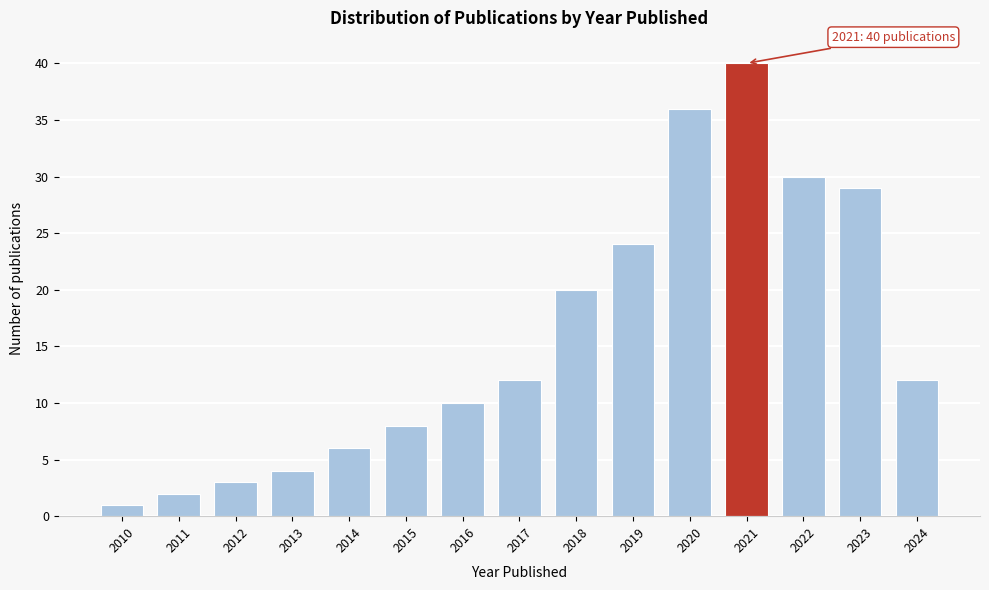

Reading left to right, transcribe all the data shown in this chart.

1	2	3	4	6	8	10	12	20	24	36	40	30	29	12